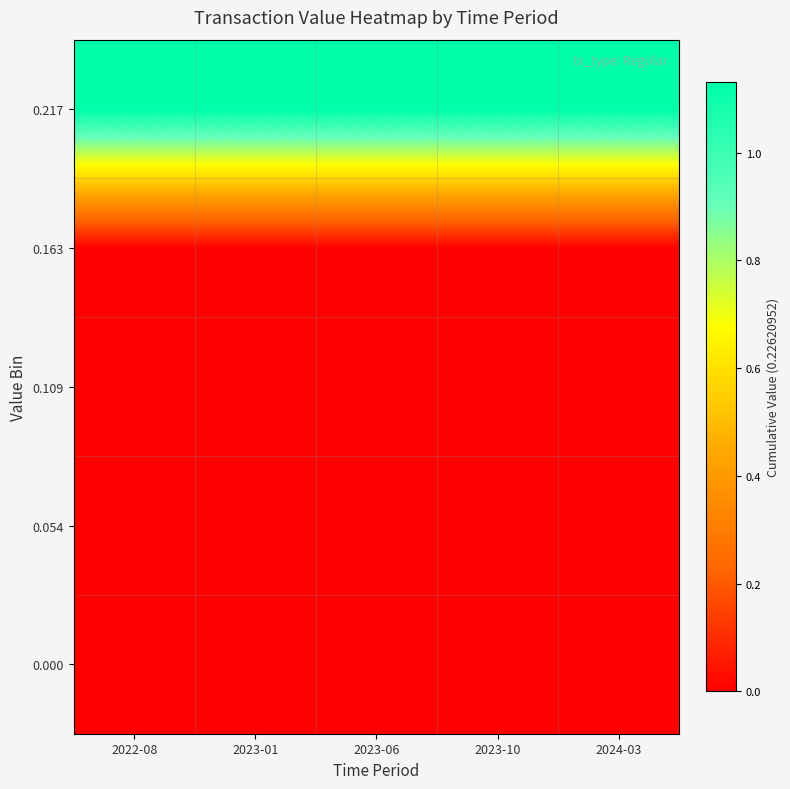

How many series are shown in this chart?

5